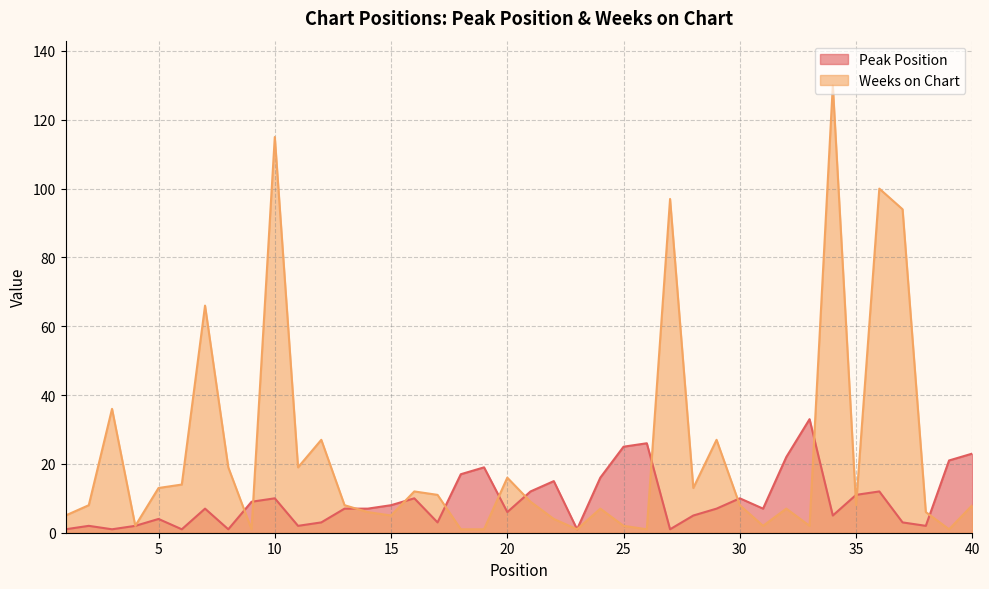

True or false: Peak Position has a value of 6 at 16.

False